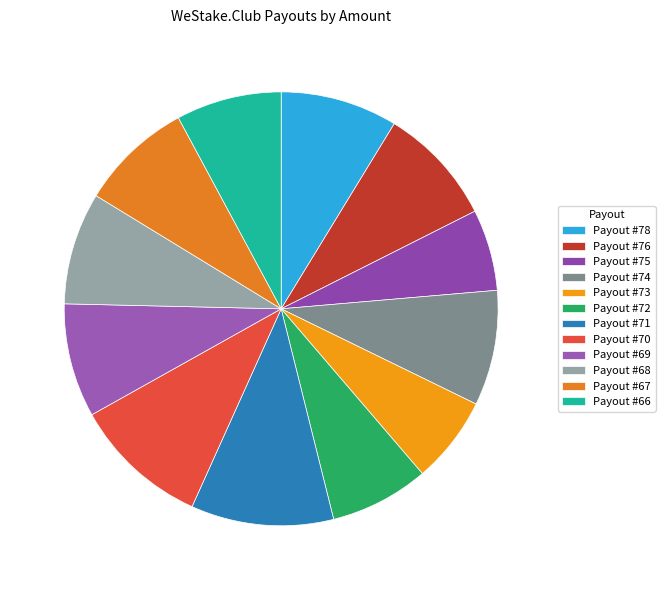

Combined, do Payout #71 and Payout #70 account for over 50%?

No